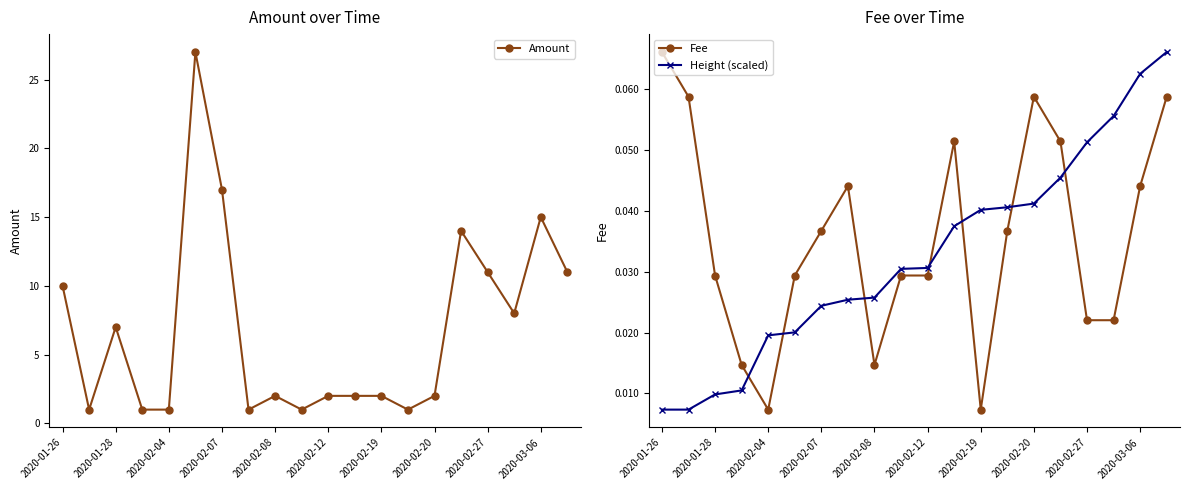

List the series in order of their peak value, highest first.

Amount, Fee, Height (scaled)